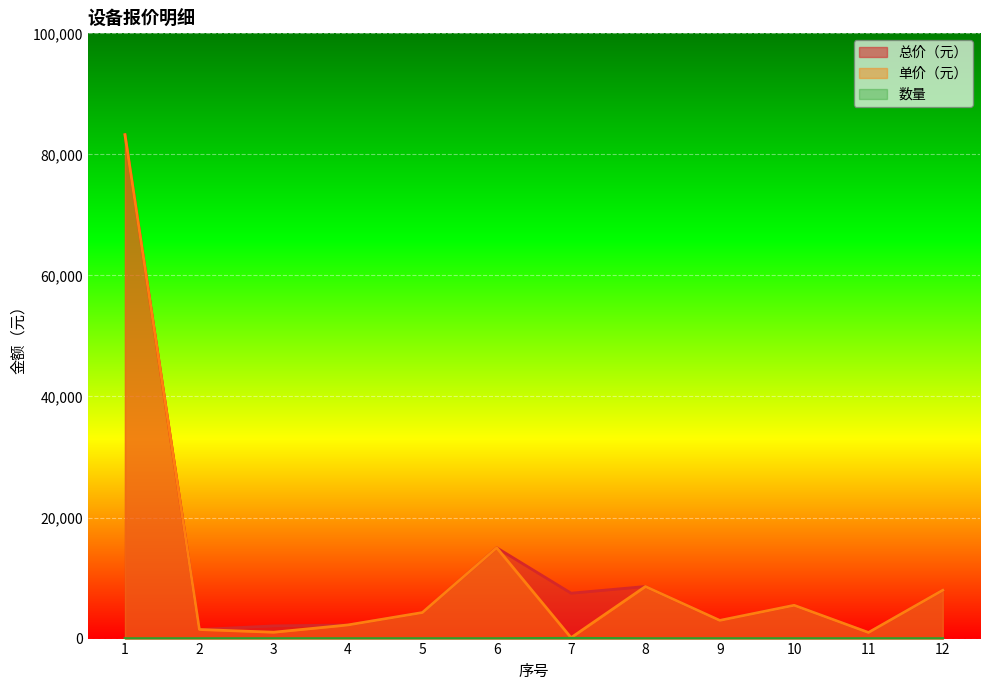

The 数量 series shows 0 at 11. True or false?

False